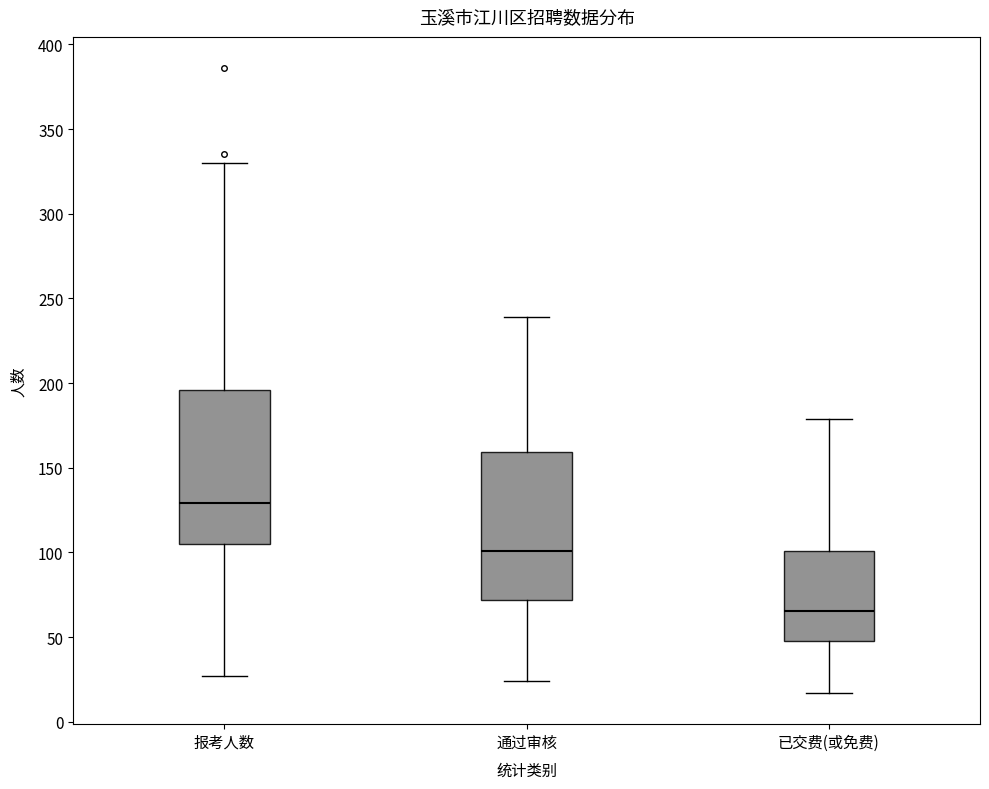

Reading left to right, transcribe this box plot: for each box, give where its median line is, the range the box spans, and where its two whiskers end, as read against the y-axis. The values are not printed on the chart, so give them approximately, as read against the axis.

报考人数: median 130, box 105 to 195, whiskers 25 to 330
通过审核: median 100, box 70 to 160, whiskers 25 to 240
已交费(或免费): median 65, box 50 to 100, whiskers 15 to 180